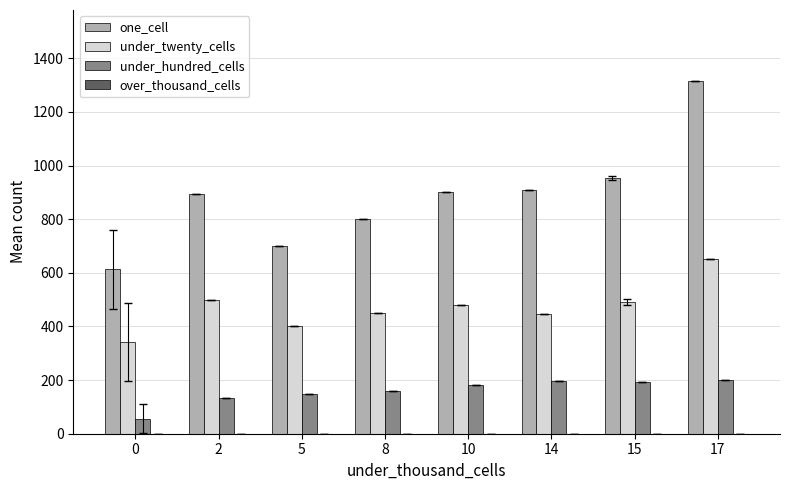

What value does the under_hundred_cells series have at 14?

195.0